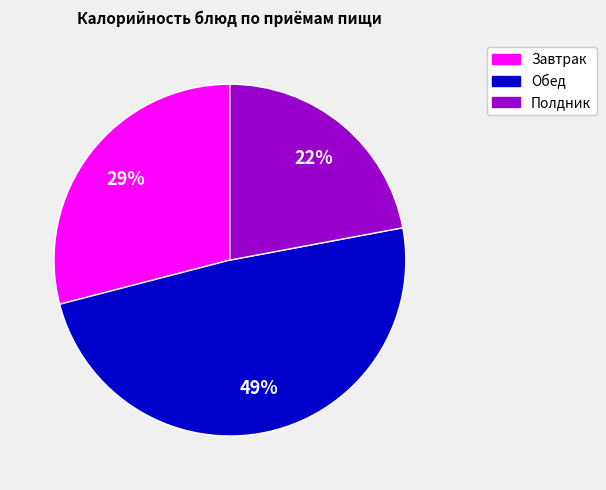

Is there a majority slice in this chart?

No